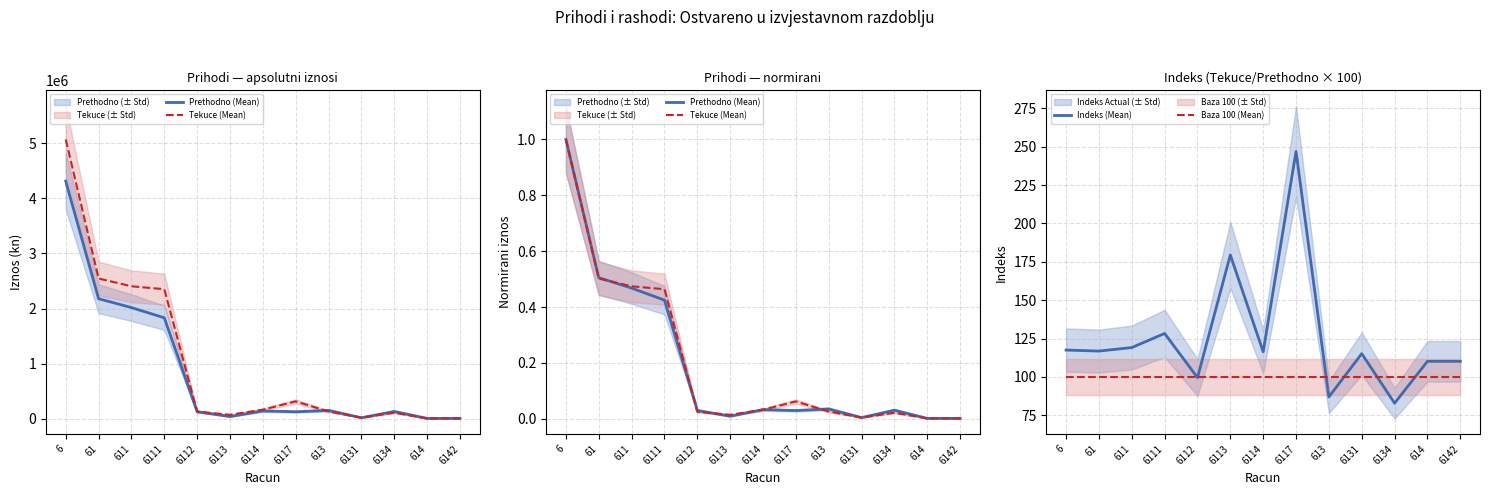

After their last crossing, which series has the higher values: Tekuce (Mean) or Prethodno (Mean)?

Prethodno (Mean)